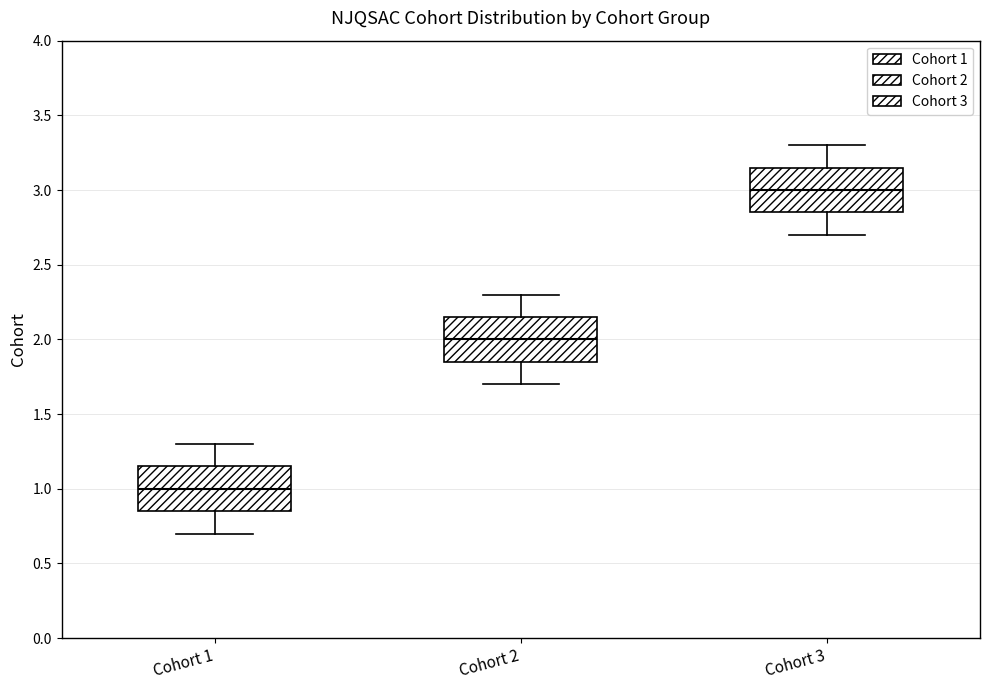

Which box's median line is the lowest?

Cohort 1